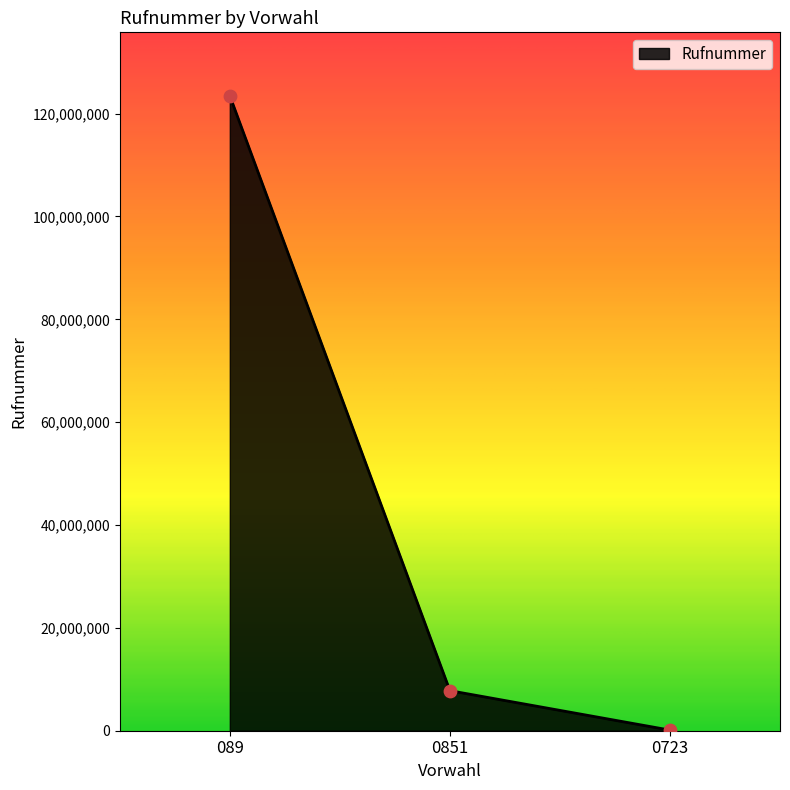

Approximately how many times larger is the value at 089 compared to 0851?

15.9